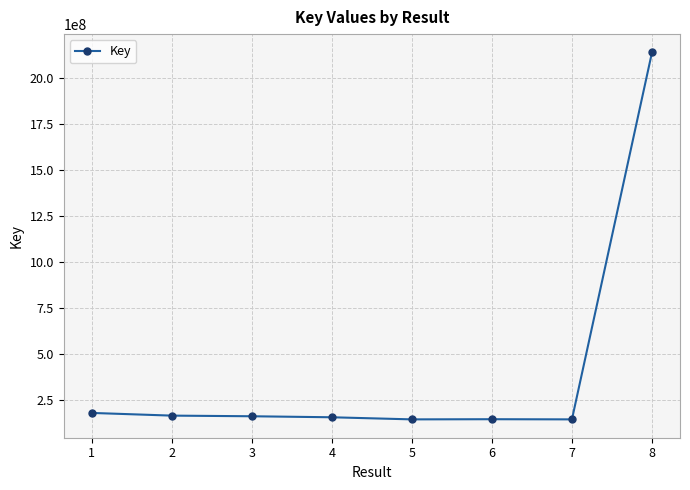

What is the value of the 7th point from the left?

146585072